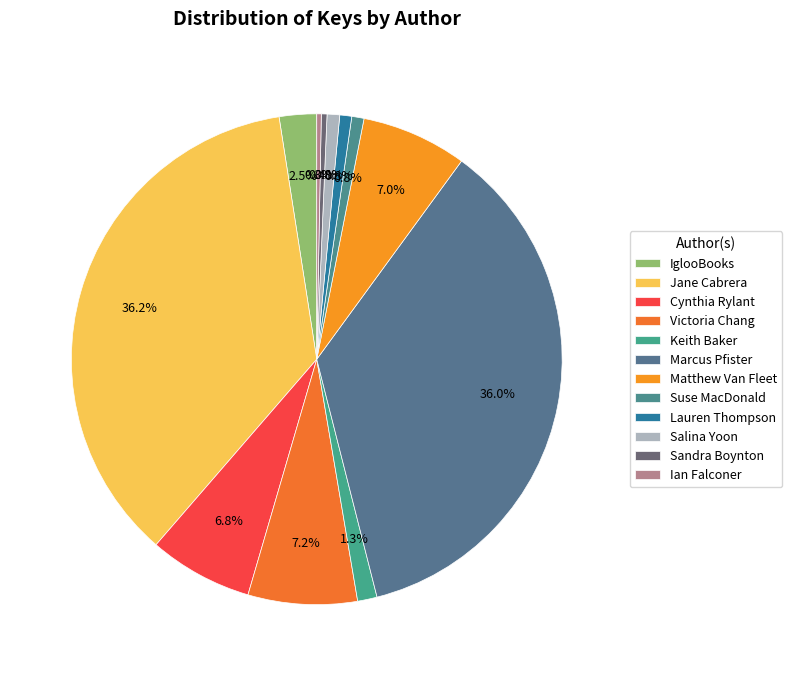

What percentage is the Keith Baker slice, to the nearest percent?

1%